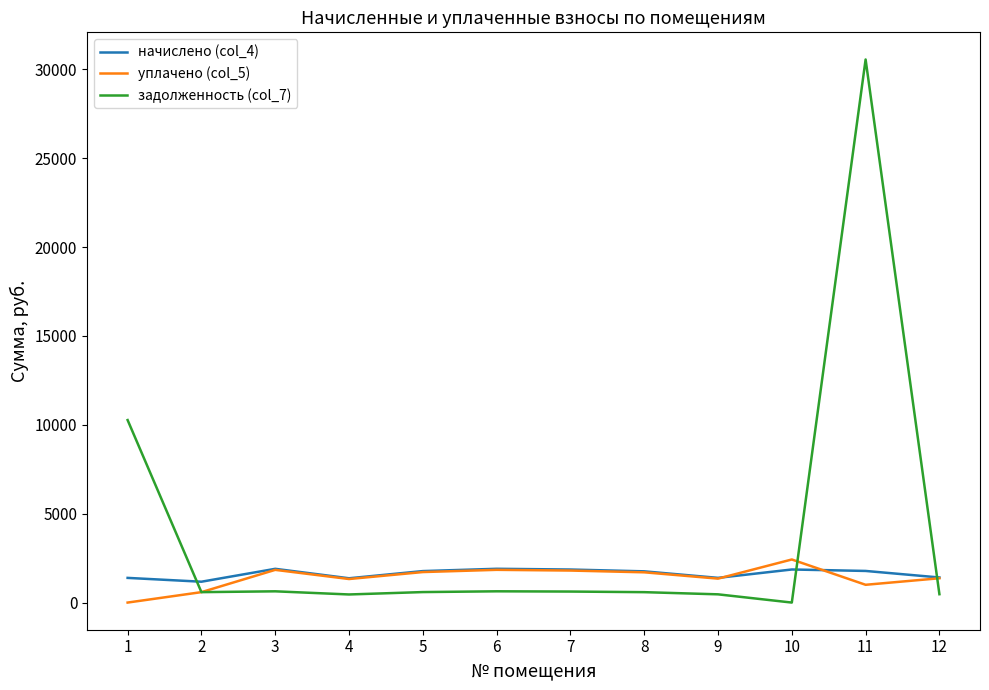

Which series has the largest total across all categories?

задолженность (col_7)